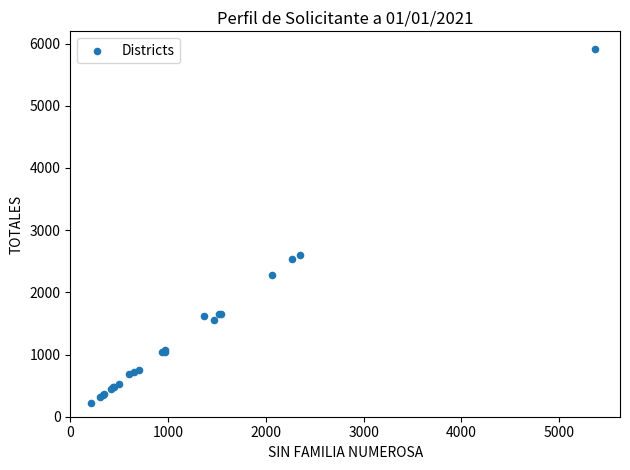

What Y value in the scatter plot is closest to 3067?

2607